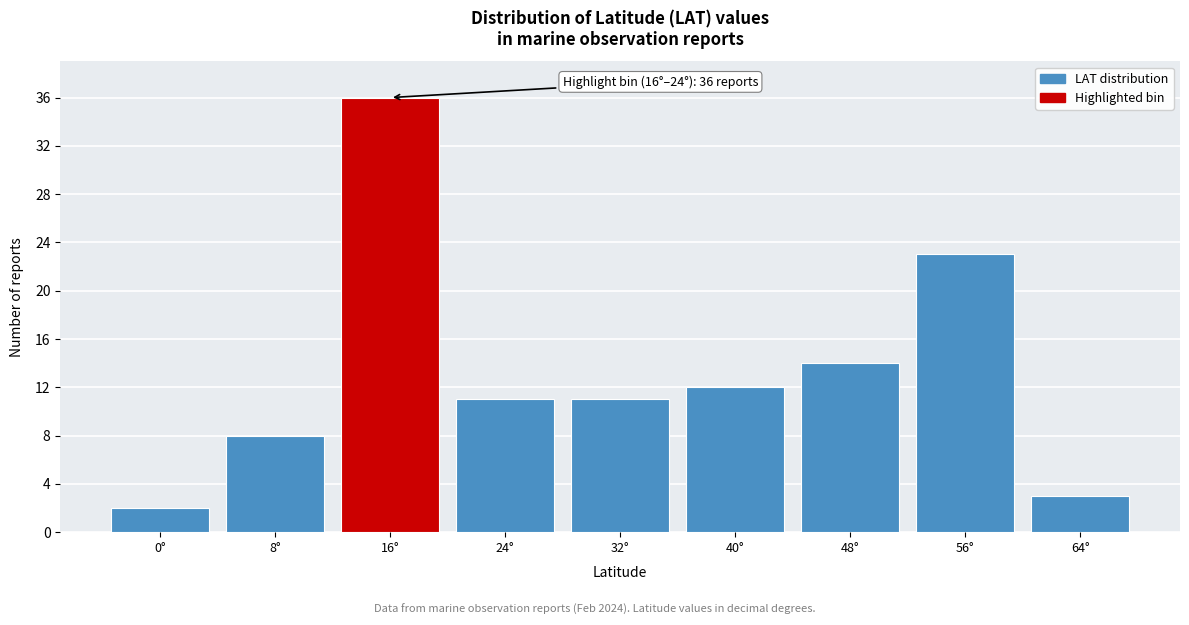

Reading left to right, what are all the values shown in this chart?

0°=2	8°=8	16°=36	24°=11	32°=11	40°=12	48°=14	56°=23	64°=3